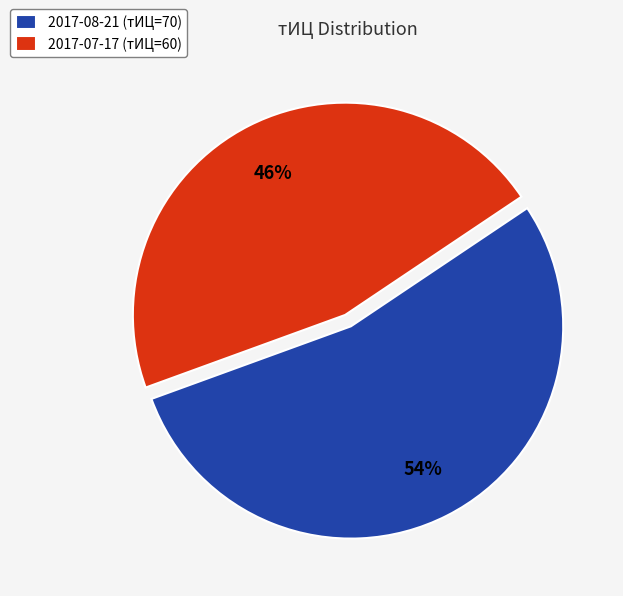

Is it true that 2017-07-17 (тИЦ=60) is 46% of the pie?

True